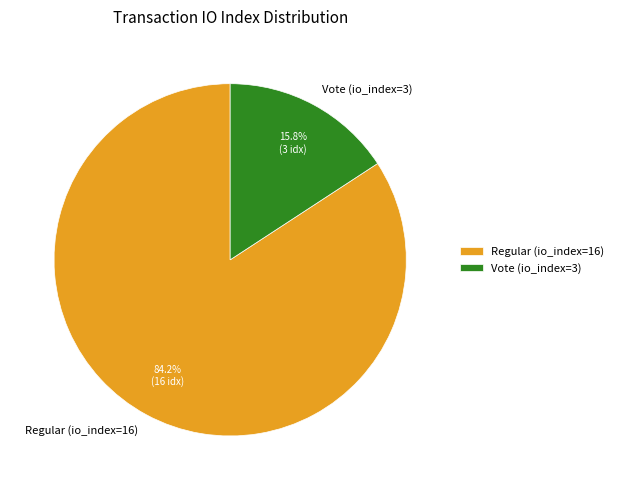

Count the number of slices in the pie.

2